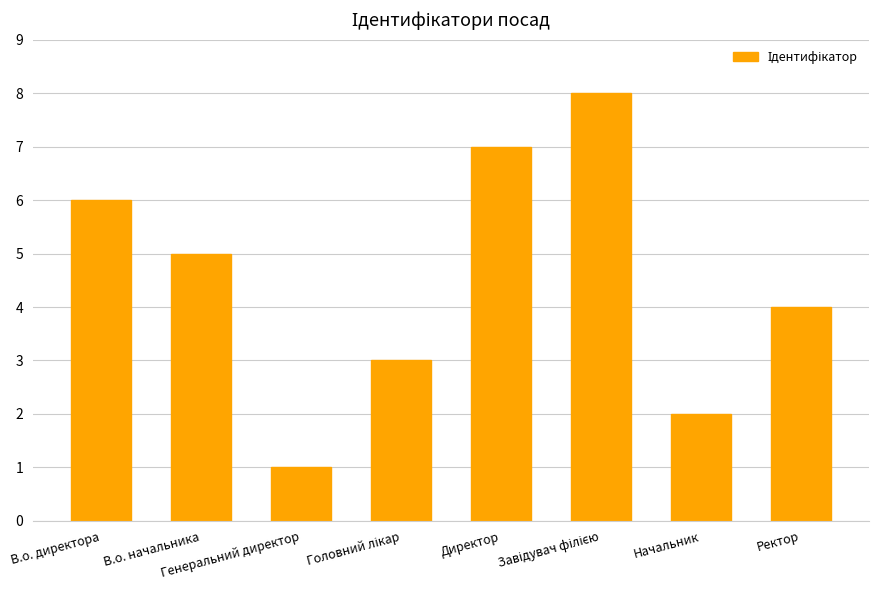

What is the smallest value displayed?

1